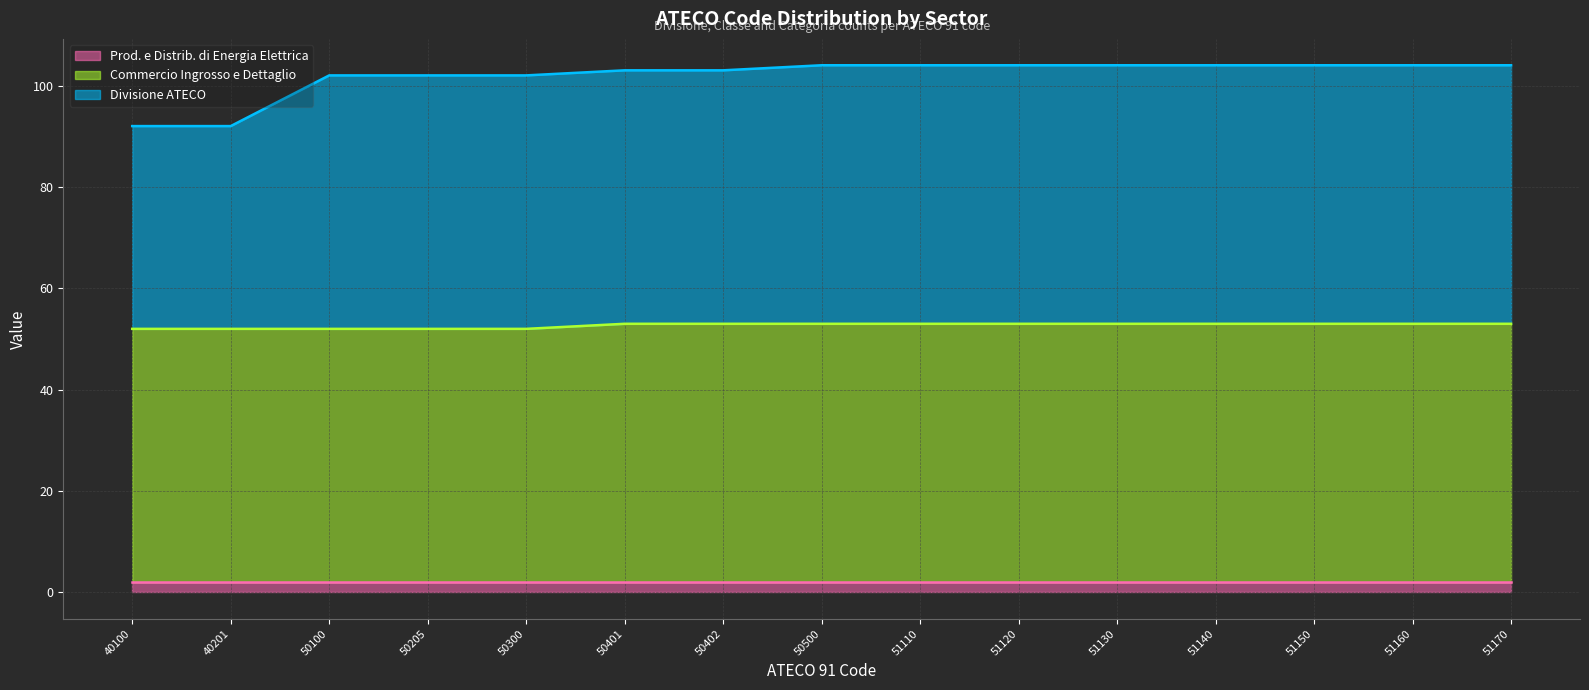

Is it true that Prod. e Distrib. di Energia Elettrica equals 2 at 51170?

True